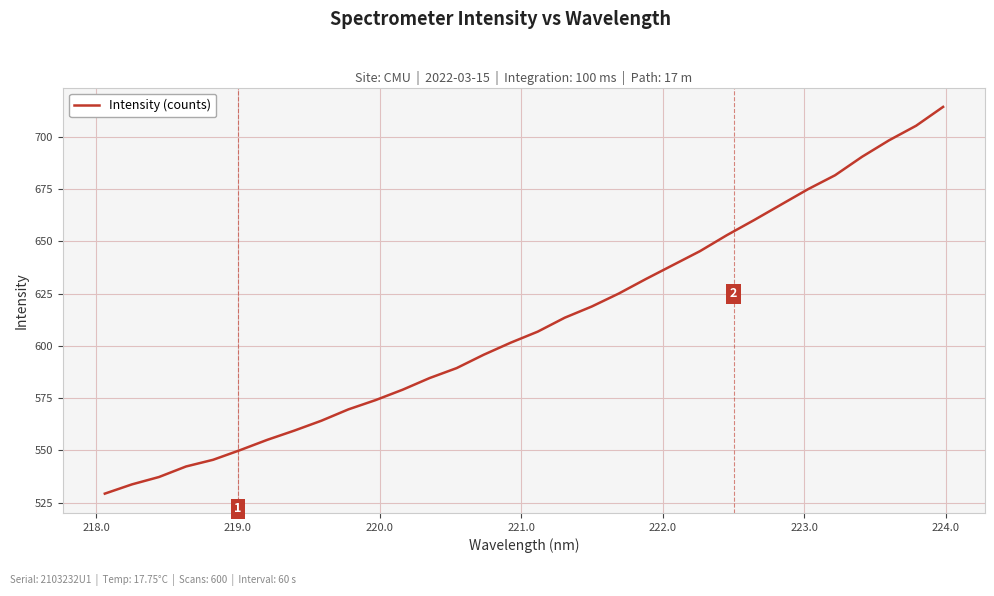

What is the difference between the maximum and minimum values?

185.0